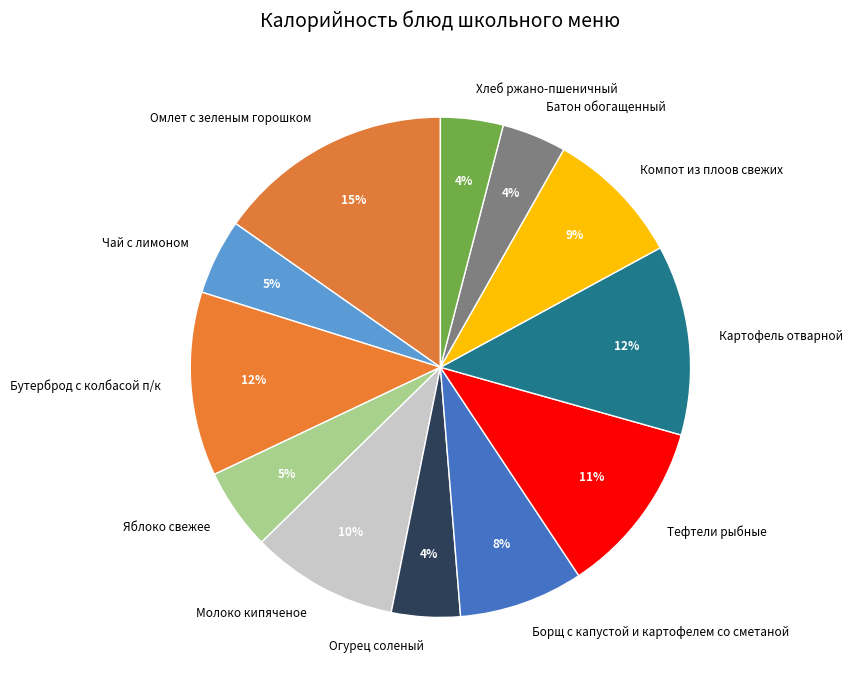

Is it true that Молоко кипяченое is 1% of the pie?

False